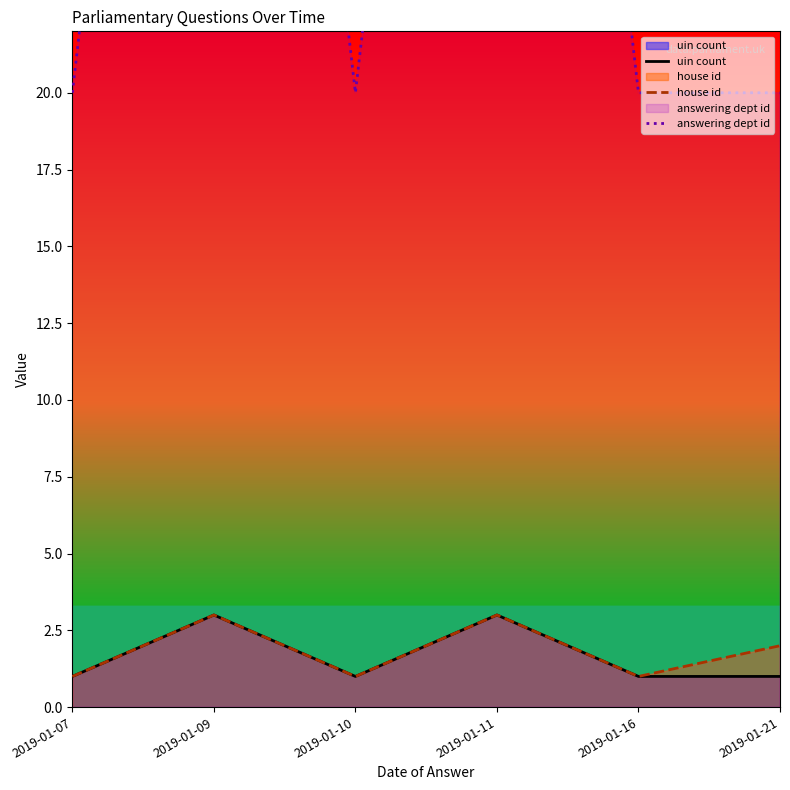

True or false: house id and uin count cross at least once.

False